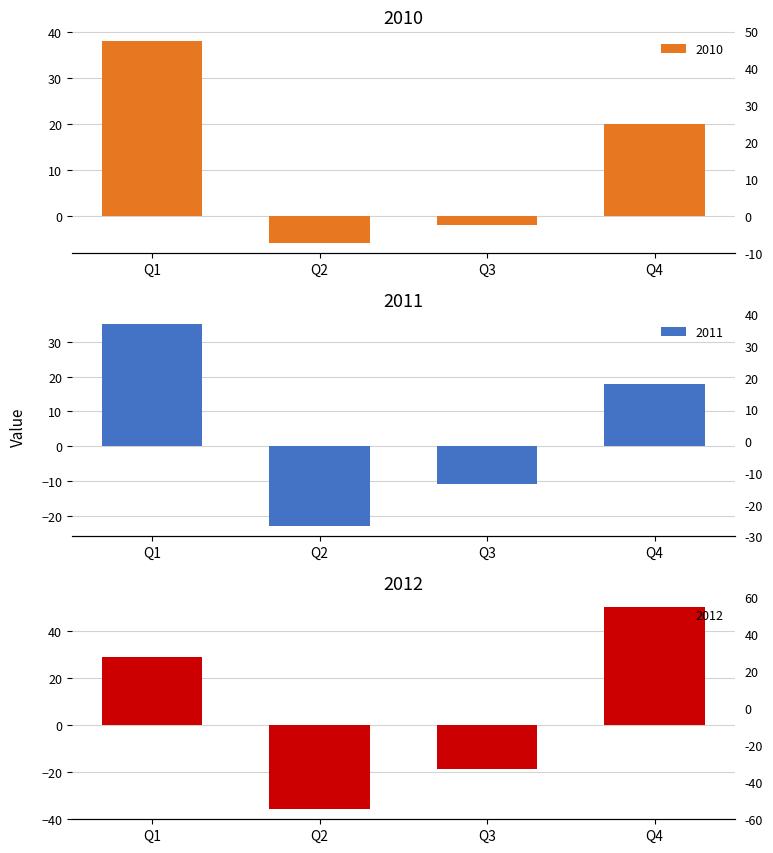

True or false: 2010 has a value of 38 at Q1.

True